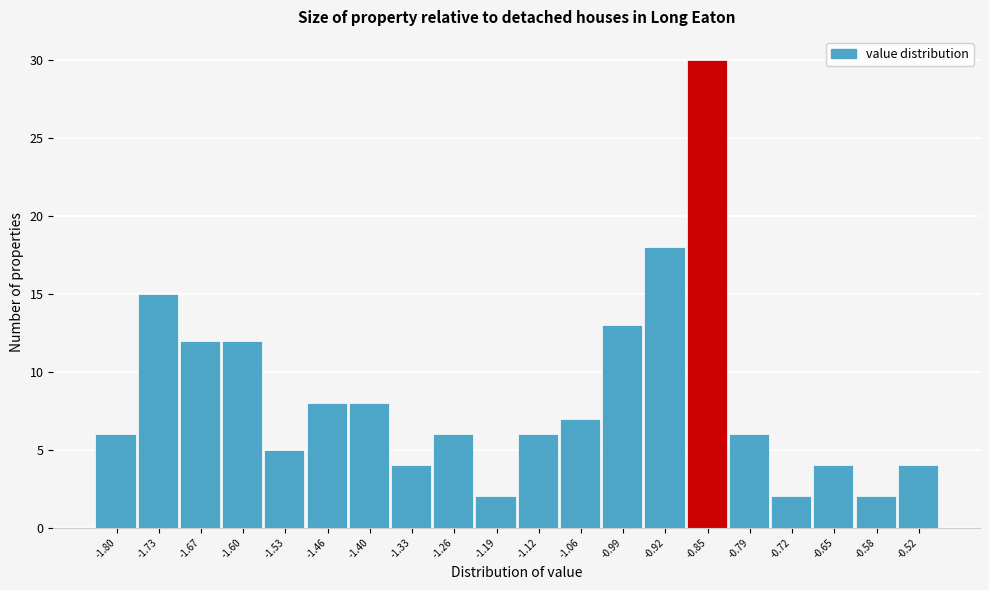

Reading right to left, what are all the values shown in this chart?

4	2	4	2	6	30	18	13	7	6	2	6	4	8	8	5	12	12	15	6